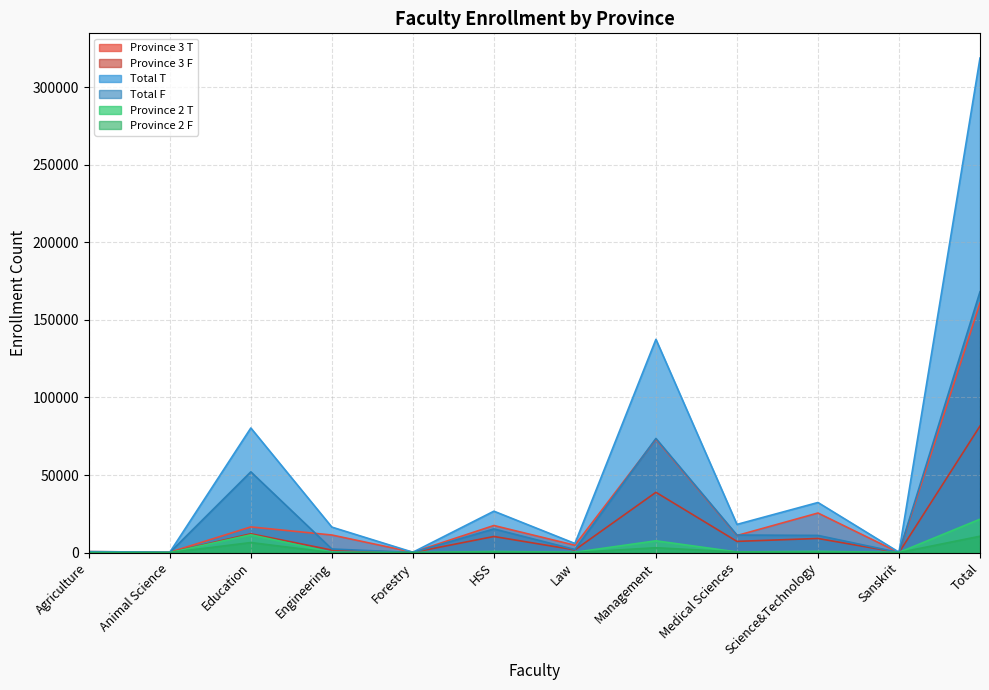

What is the spread (max minus min) of values at Science&Technology?

32100